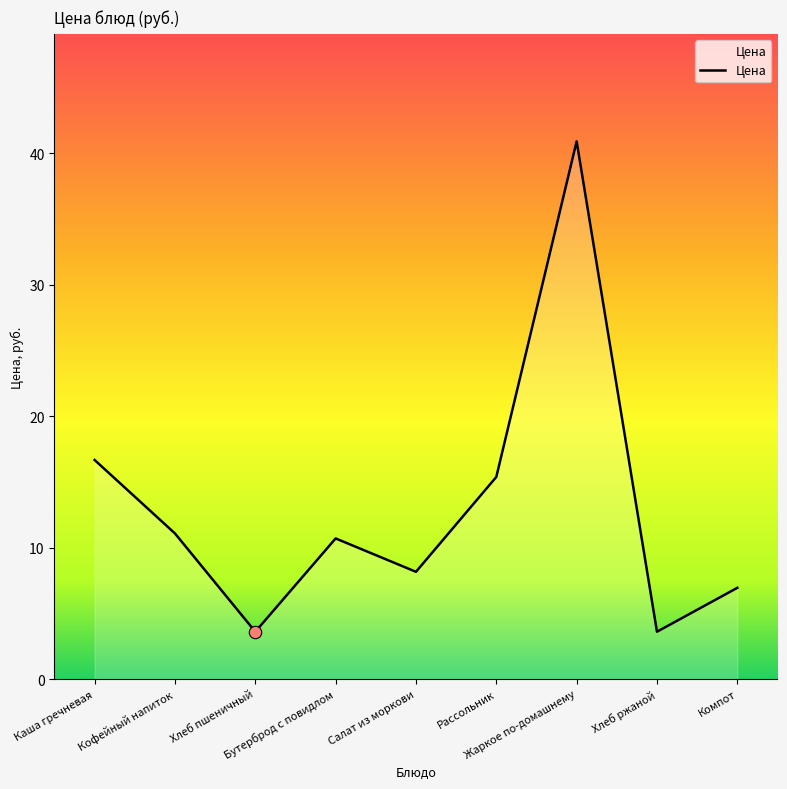

What is the change in value from Салат из моркови to Рассольник?

+7.2